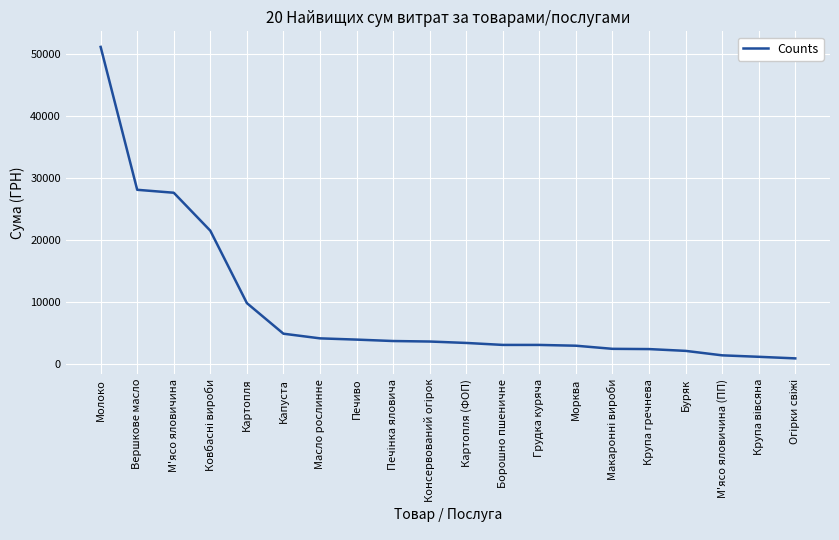

What is the ratio of the value at Вершкове масло to the value at М'ясо яловичина?

1.0